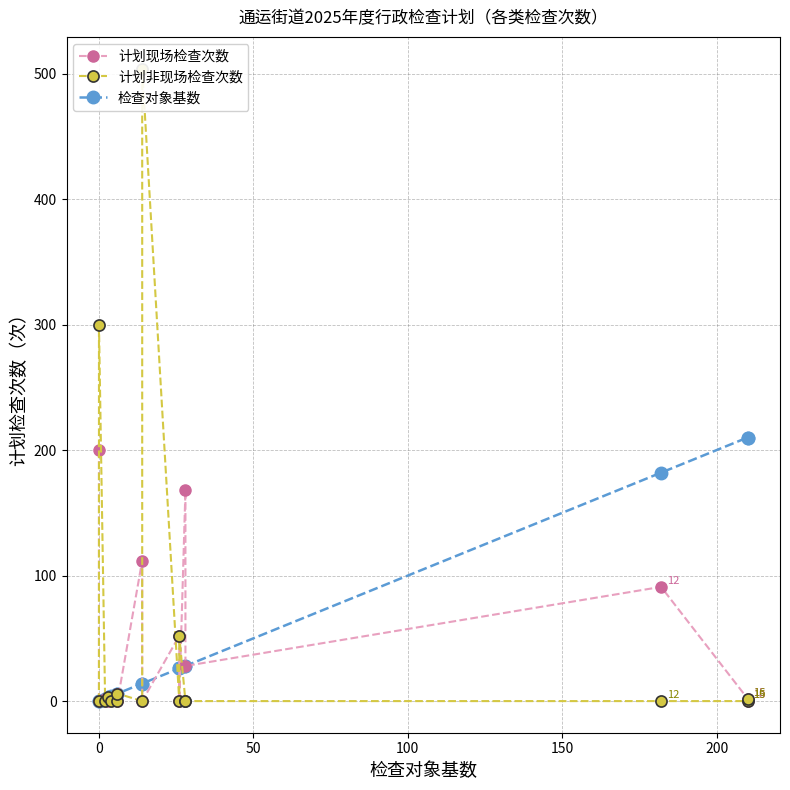

What is the value of the 计划现场检查次数 point at the 13th from the left?

28